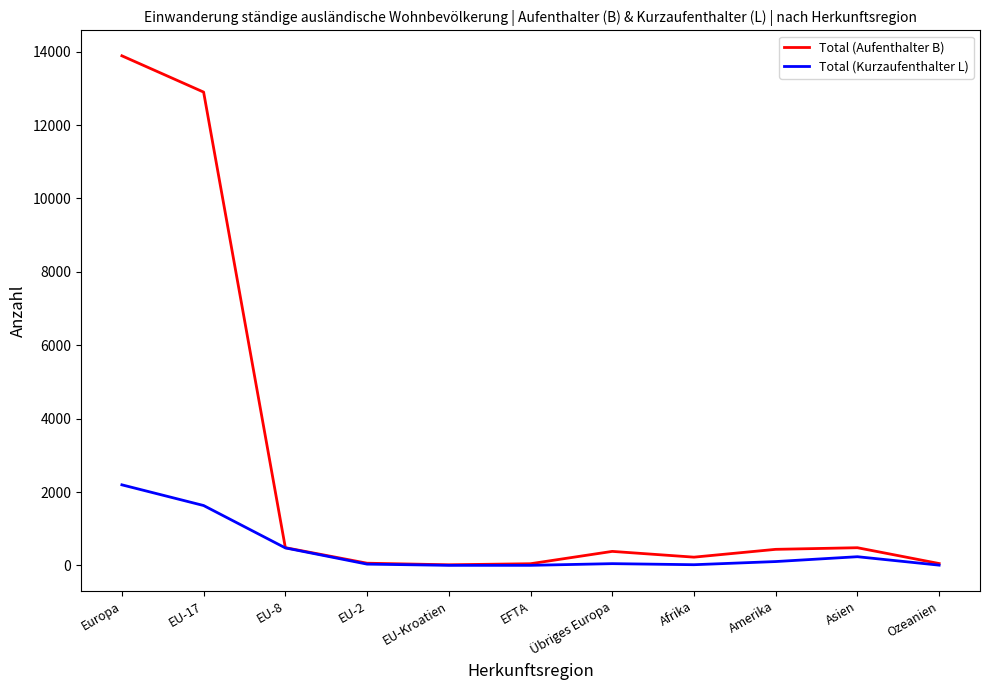

True or false: Total (Aufenthalter B) has a value of 438 at Amerika.

True